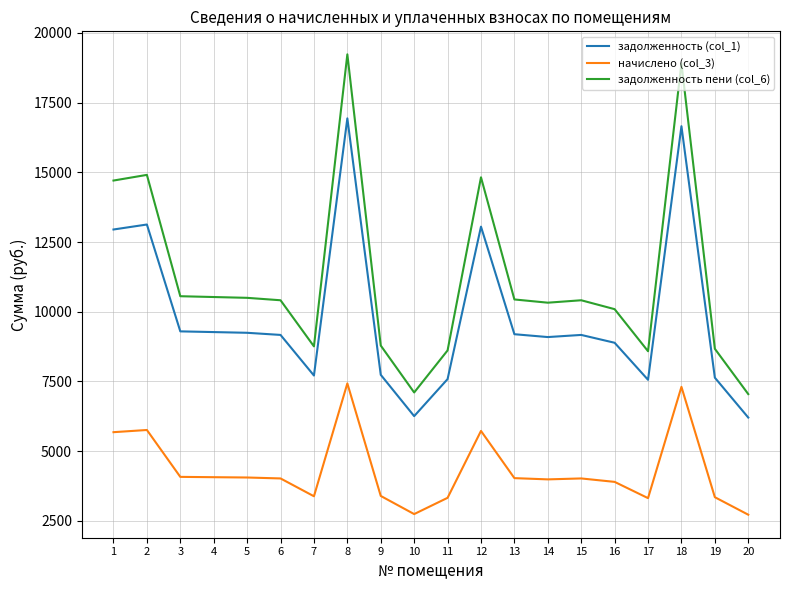

True or false: задолженность (col_1) and начислено (col_3) intersect in this chart.

False